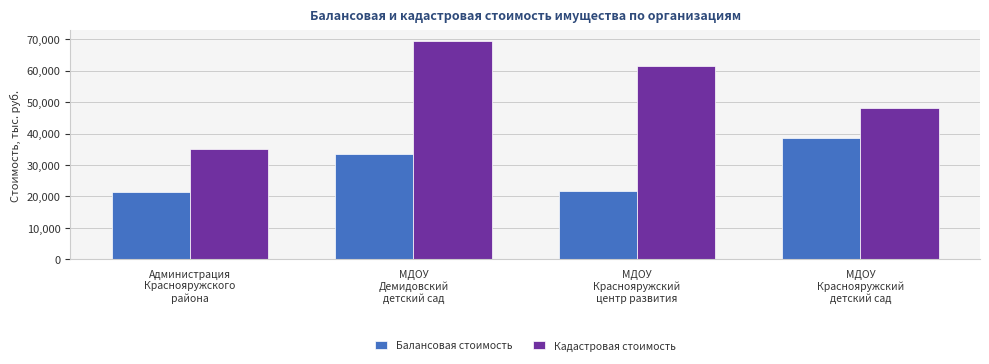

True or false: Кадастровая стоимость has a value of 69341.0 at МДОУ
Демидовский
детский сад.

True